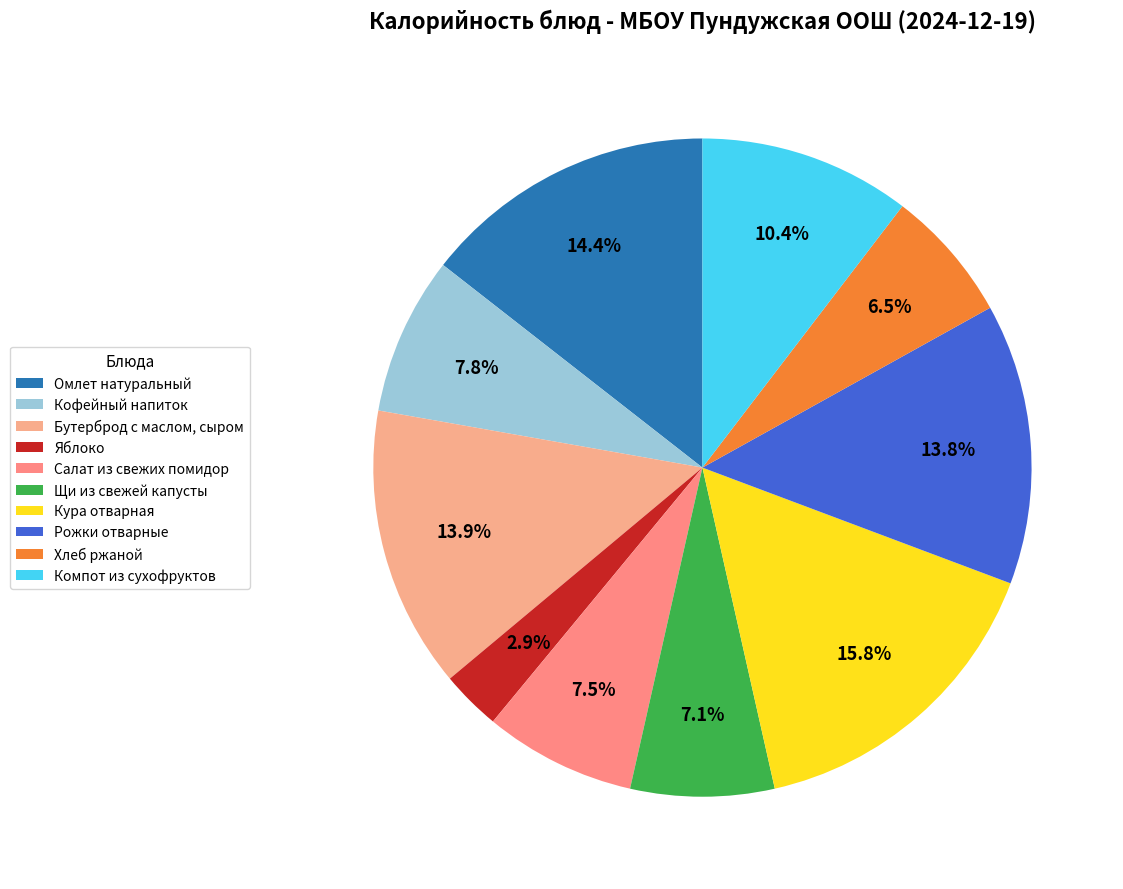

To the nearest percent, what is the combined percentage of Бутерброд с маслом, сыром and Омлет натуральный?

28%